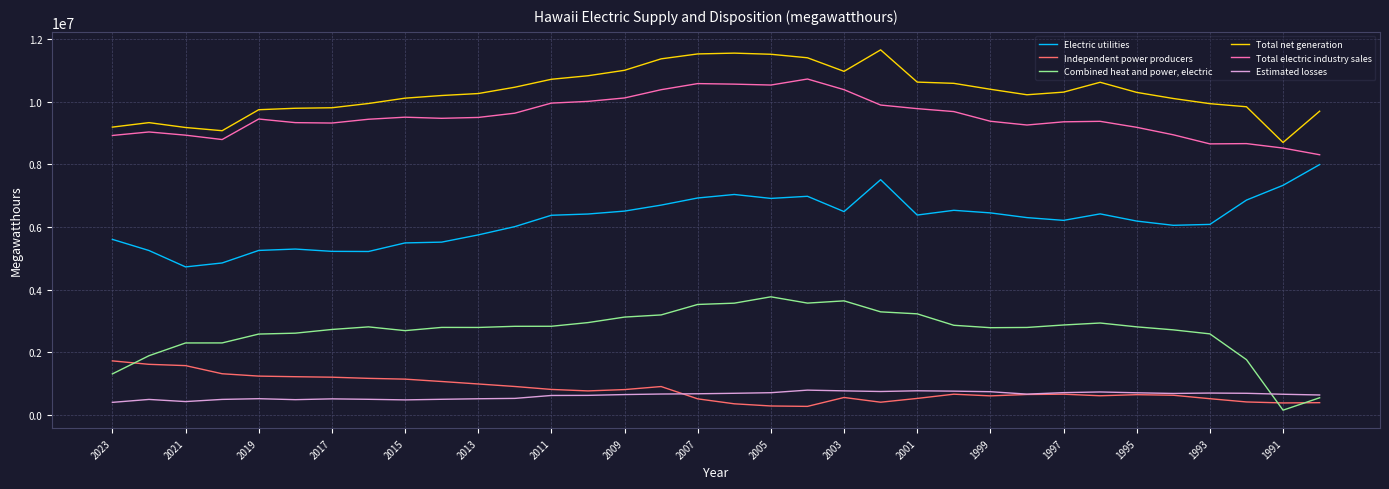

What is the maximum value shown in the chart?

11663069